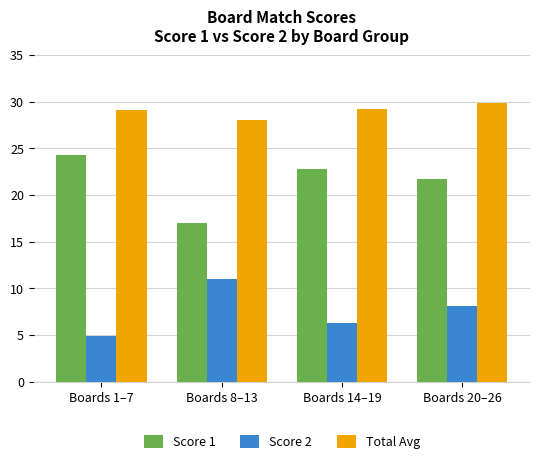

How many bars are there in total?

12